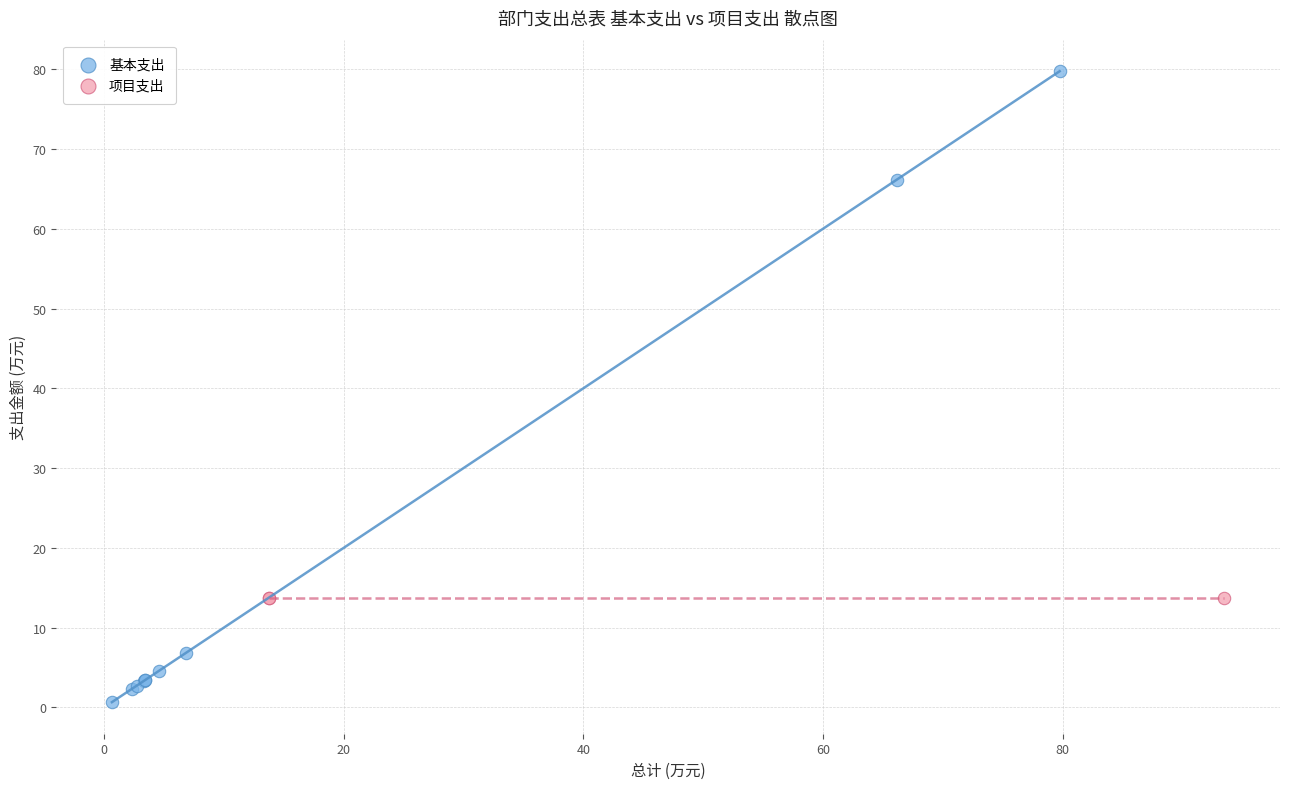

Which series reaches the maximum Y coordinate?

基本支出